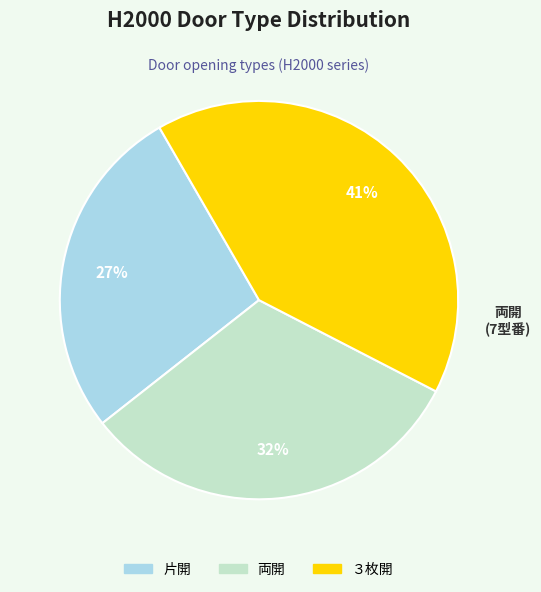

Which category has the smallest portion of the pie?

片開